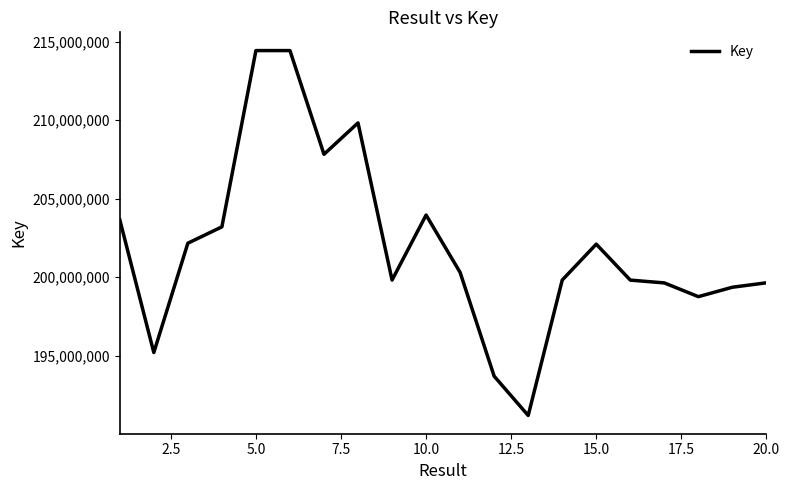

Does the chart display data point markers on the line(s)?

No